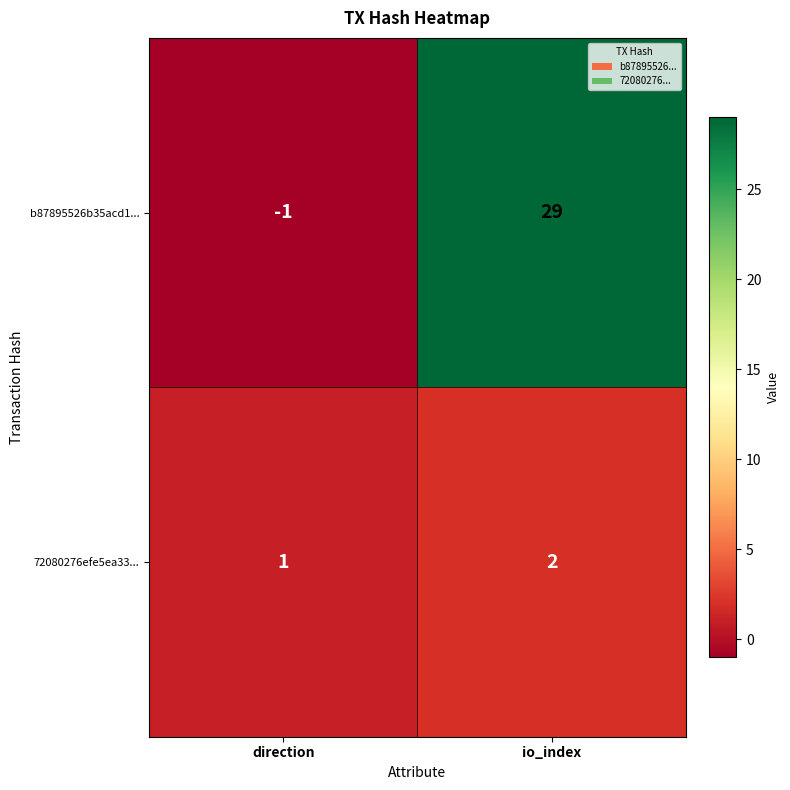

What is the sum of all b87895526b35acd1... values?

28